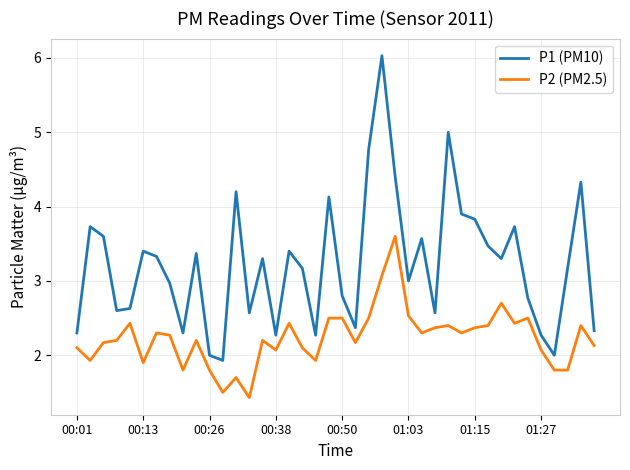

What is the lowest value of the P1 (PM10) series?

1.9